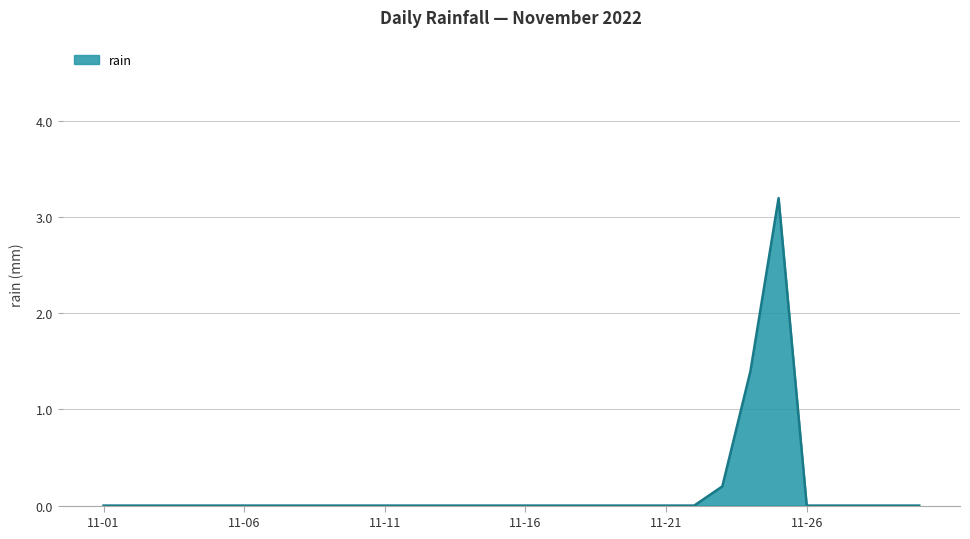

What is the difference between the maximum and minimum values?

3.2